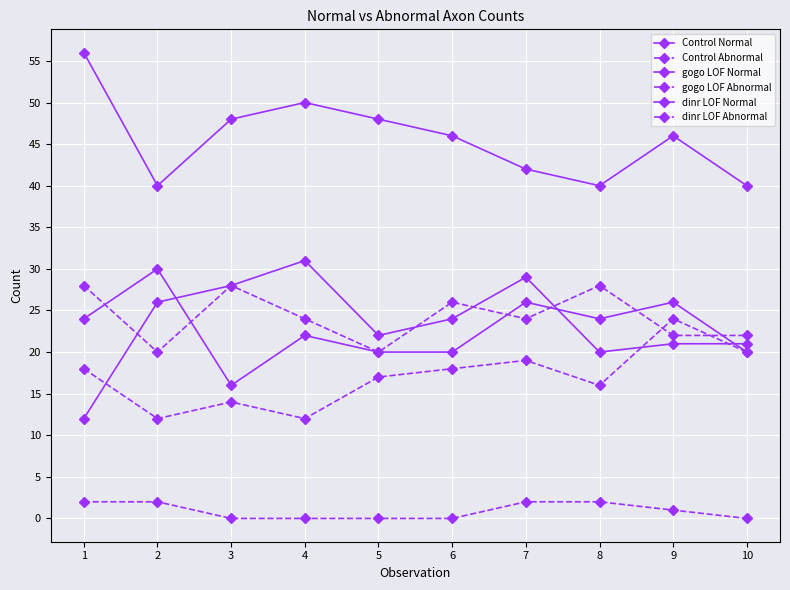

How many categories are shown in the chart?

10